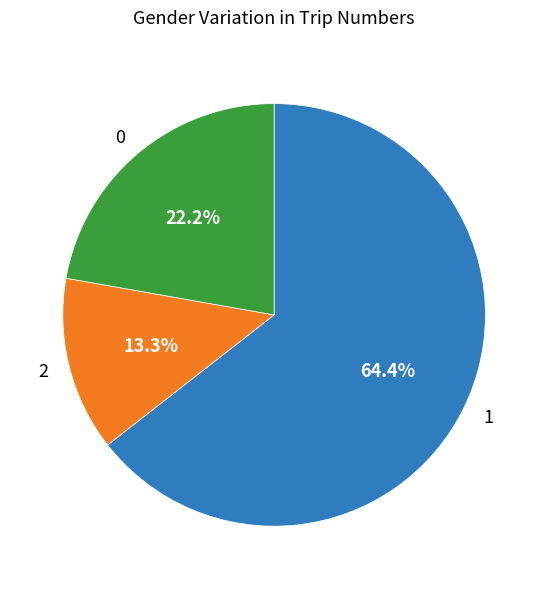

What is the ratio of the value at 2 to the value at 0?

0.6